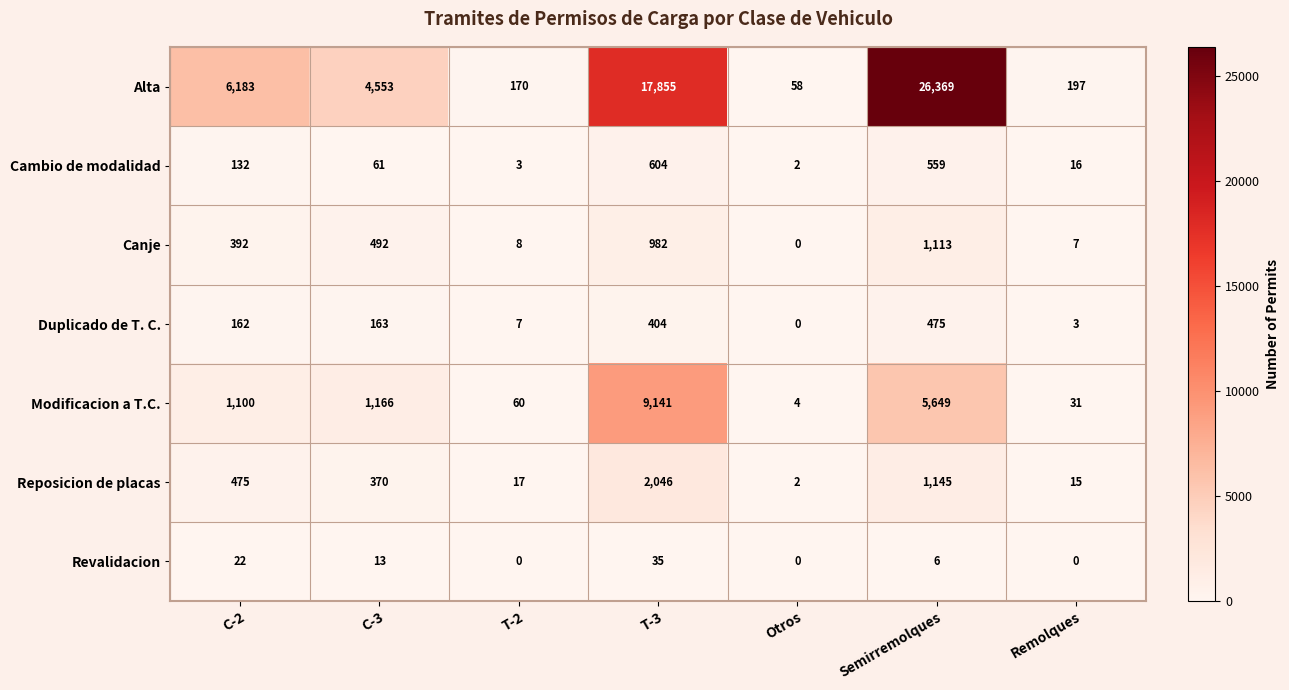

At which label does Cambio de modalidad reach its peak?

T-3